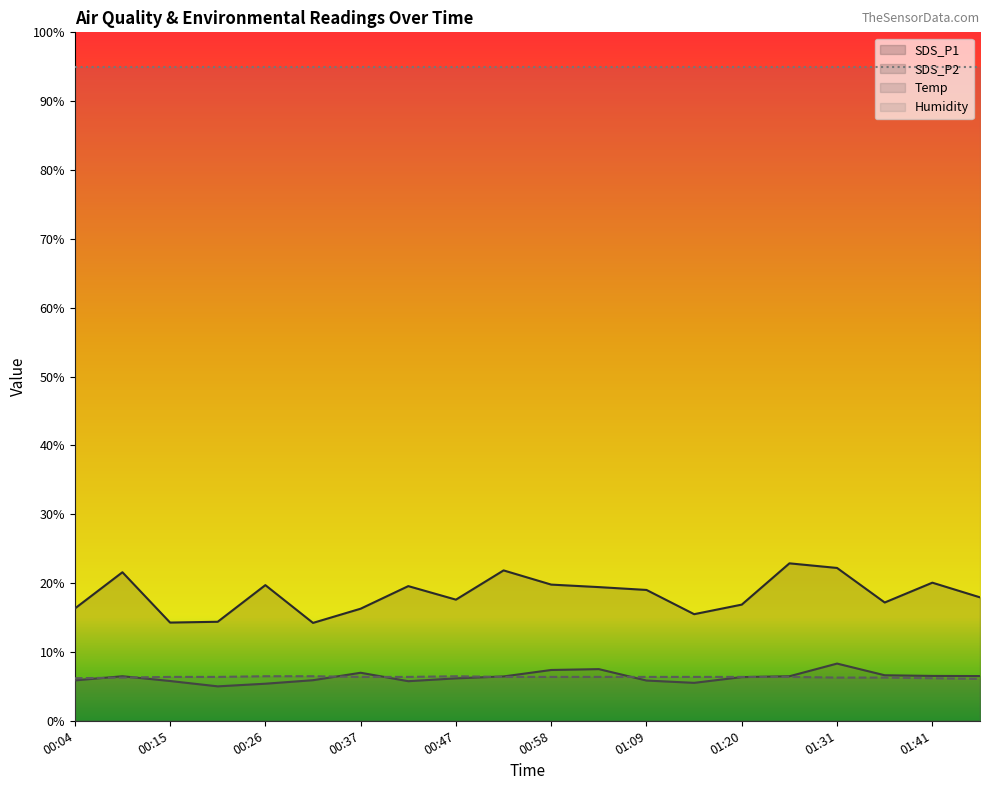

True or false: SDS_P1 and SDS_P2 cross at least once.

False